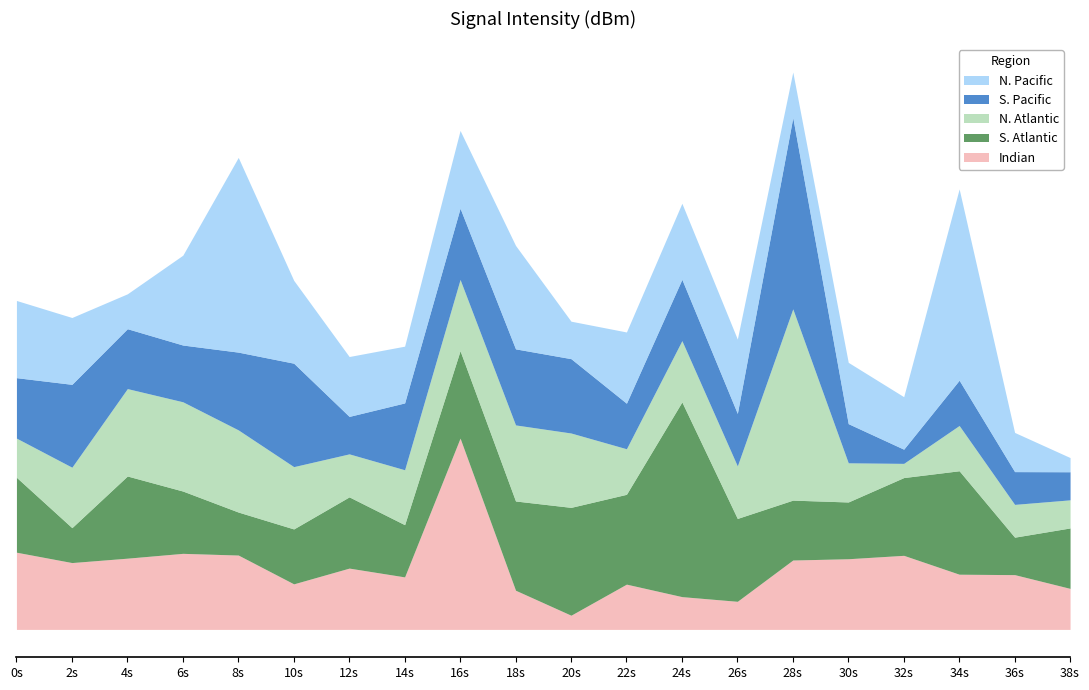

What is the difference between the maximum and minimum values in the N. Atlantic series?

12.5